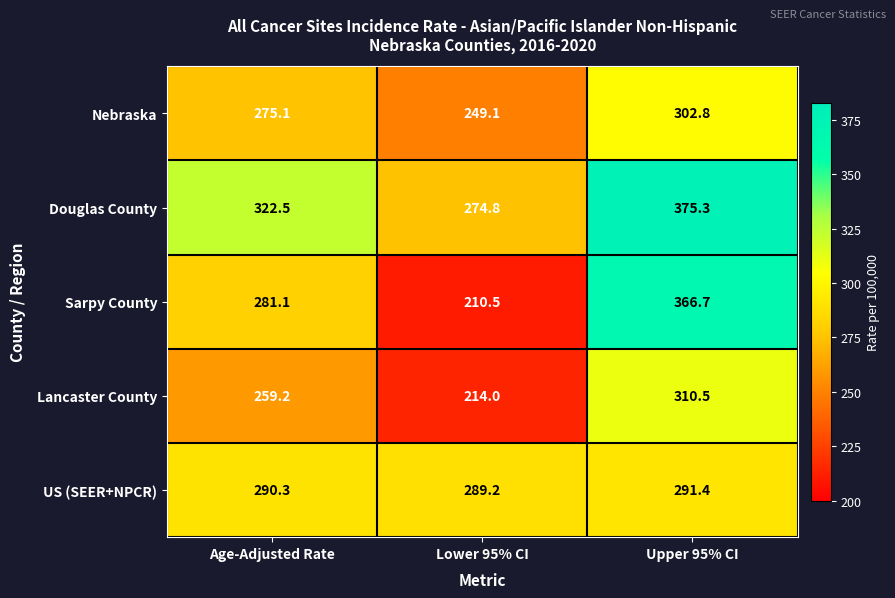

Which category has the highest value in the Nebraska series?

Upper 95% CI